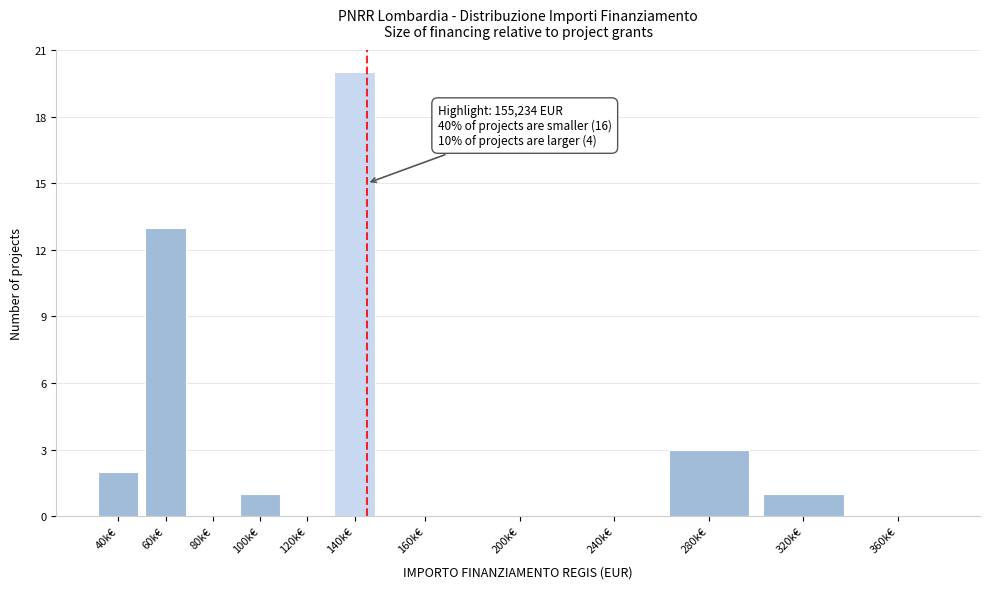

Reading left to right, list all the values displayed in this chart.

40k€=2	60k€=13	80k€=0	100k€=1	120k€=0	140k€=20	160k€=0	200k€=0	240k€=0	280k€=3	320k€=1	360k€=0